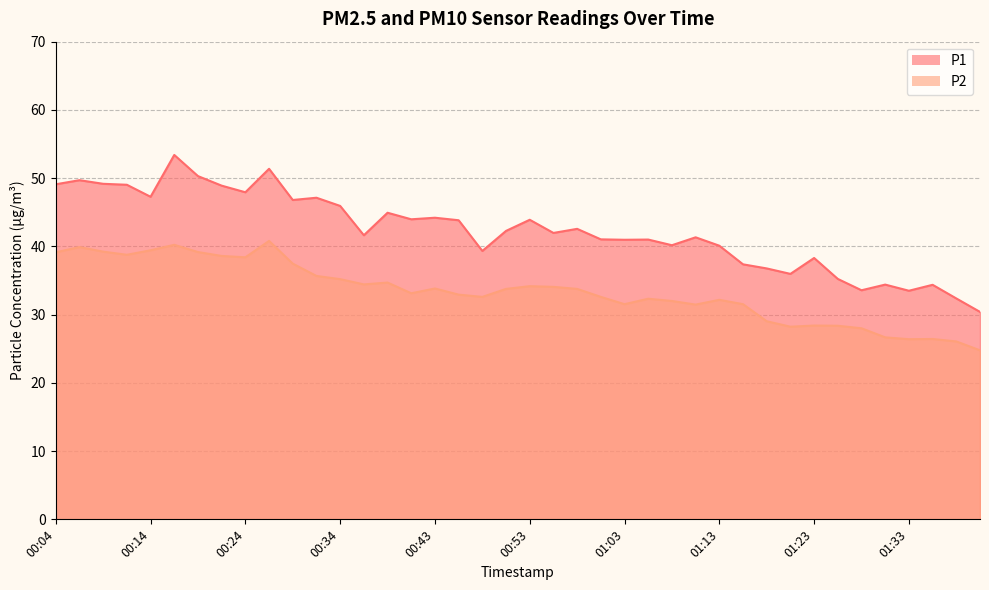

What is the maximum value shown in the chart?

53.4